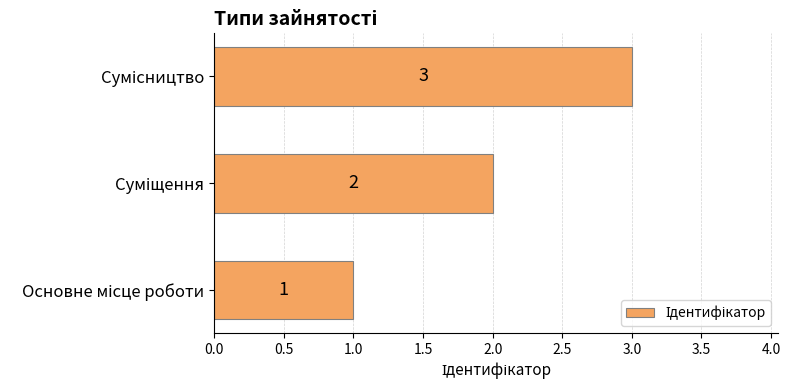

What is the maximum value shown in the chart?

3